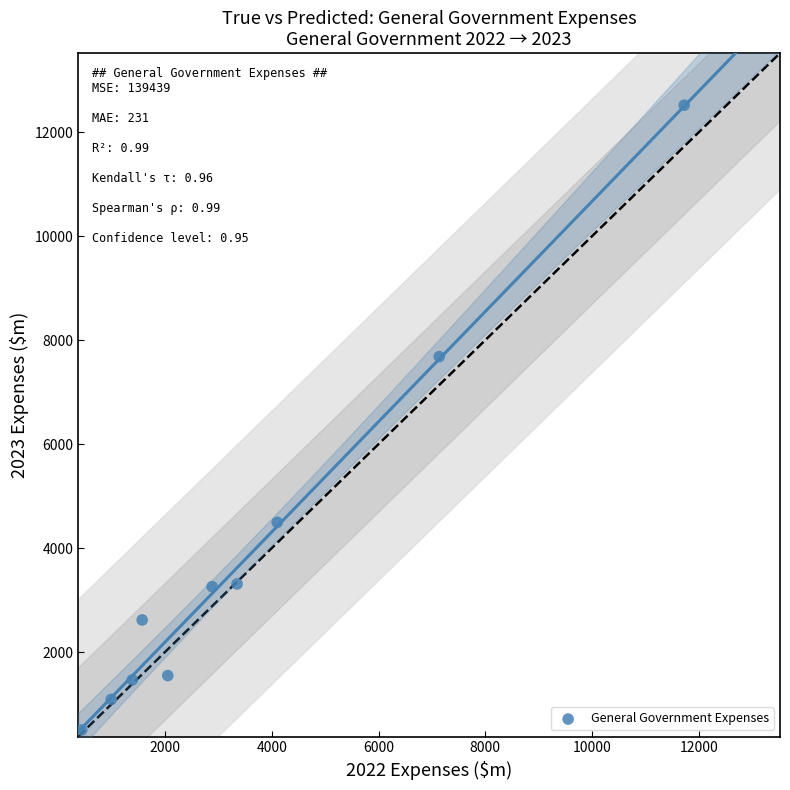

What Y value in the scatter plot is closest to 6510?

7682